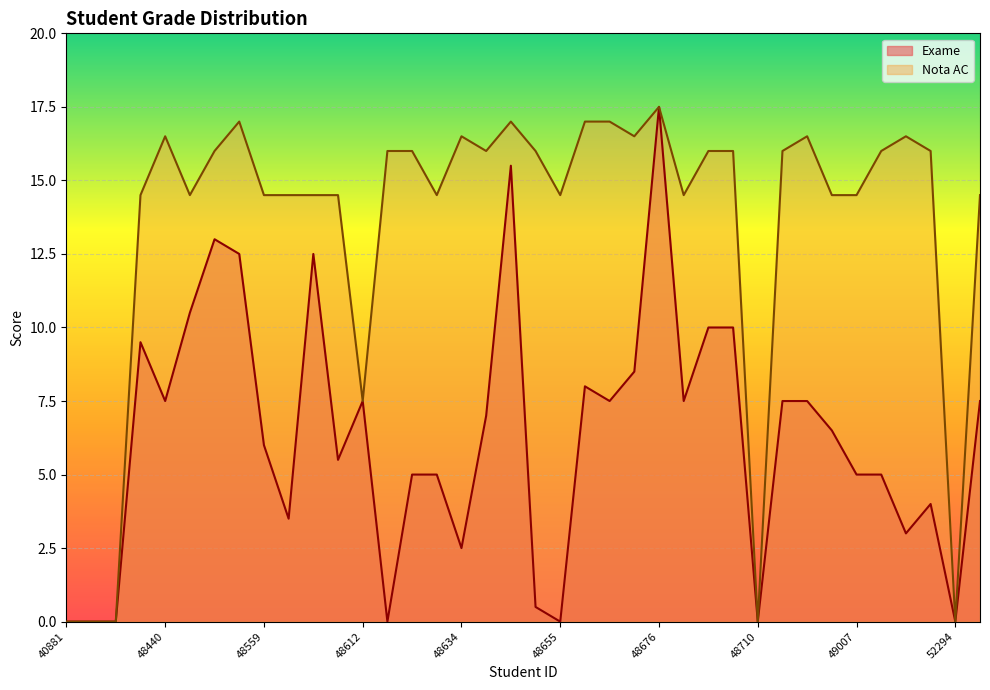

Reading left to right, list all the values displayed in this chart.

Exame: 0.0	0.0	0.0	9.5	7.5	10.5	13.0	12.5	6.0	3.5	12.5	5.5	7.5	0.0	5.0	5.0	2.5	7.0	15.5	0.5	0.0	8.0	7.5	8.5	17.5	7.5	10.0	10.0	0.0	7.5	7.5	6.5	5.0	5.0	3.0	4.0	0.0	7.5
Nota AC: 0.0	0.0	0.0	14.5	16.5	14.5	16.0	17.0	14.5	14.5	14.5	14.5	7.5	16.0	16.0	14.5	16.5	16.0	17.0	16.0	14.5	17.0	17.0	16.5	17.5	14.5	16.0	16.0	0.0	16.0	16.5	14.5	14.5	16.0	16.5	16.0	0.0	14.5